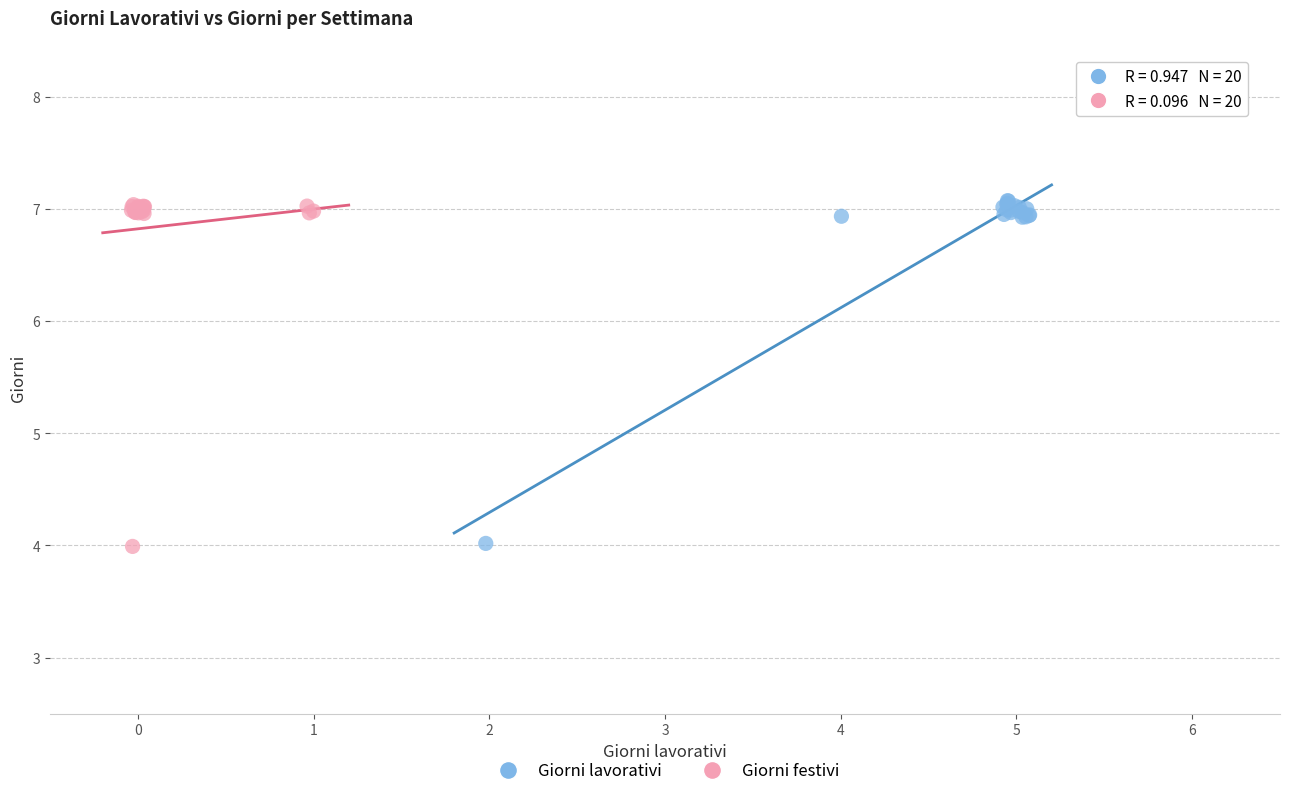

What are all the series names shown in the legend?

Giorni lavorativi, Giorni festivi